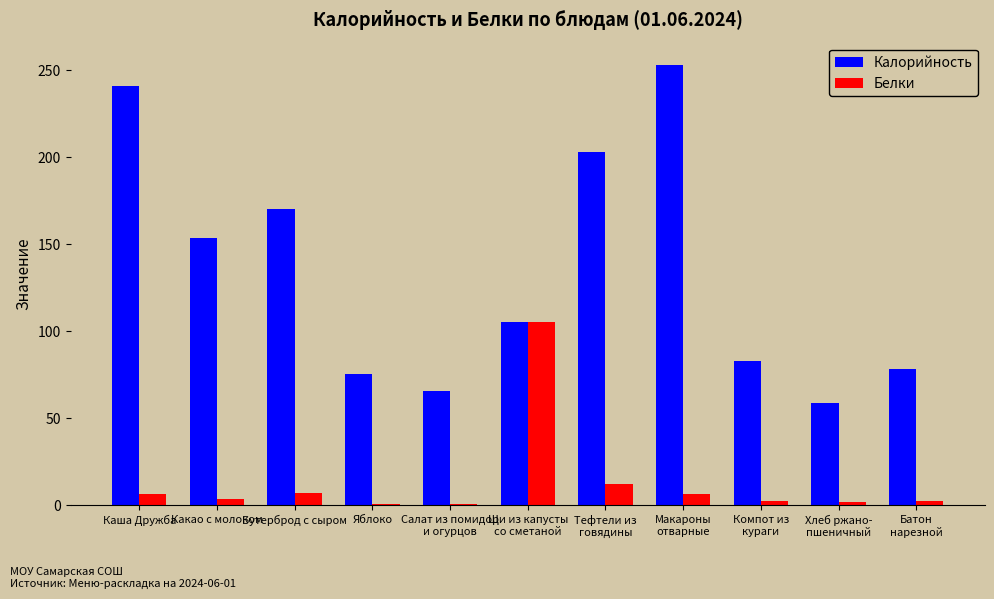

What is the maximum value shown in the chart?

253.3